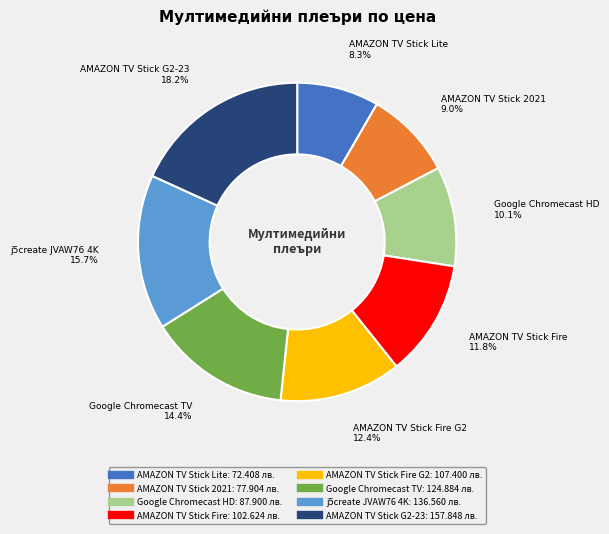

Is there a majority slice in this chart?

No